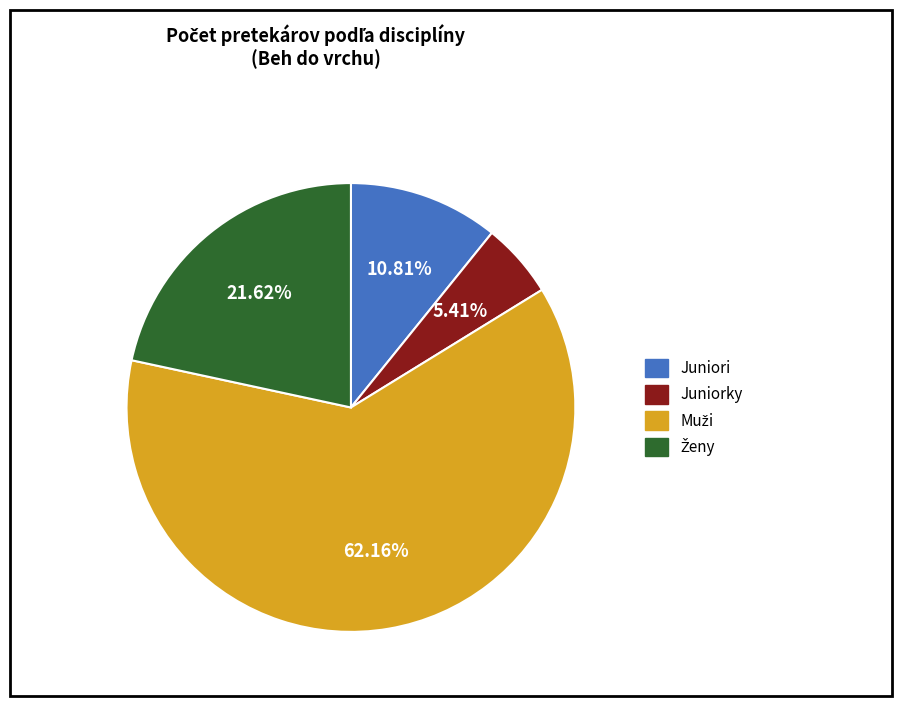

Does any single category account for the majority?

Yes